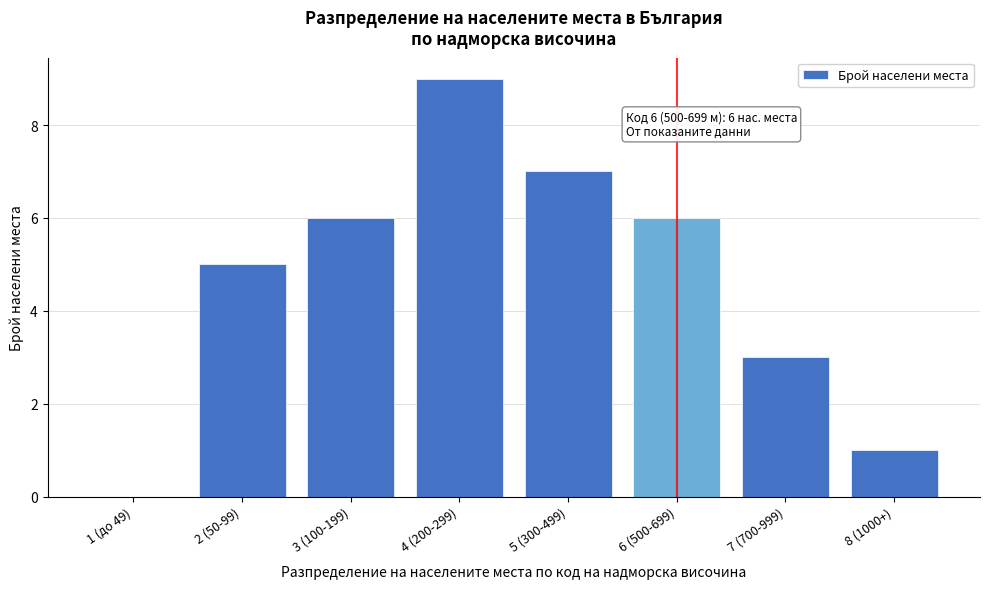

Reading left to right, what are all the values shown in this chart?

1 (до 49)=0	2 (50-99)=5	3 (100-199)=6	4 (200-299)=9	5 (300-499)=7	6 (500-699)=6	7 (700-999)=3	8 (1000+)=1